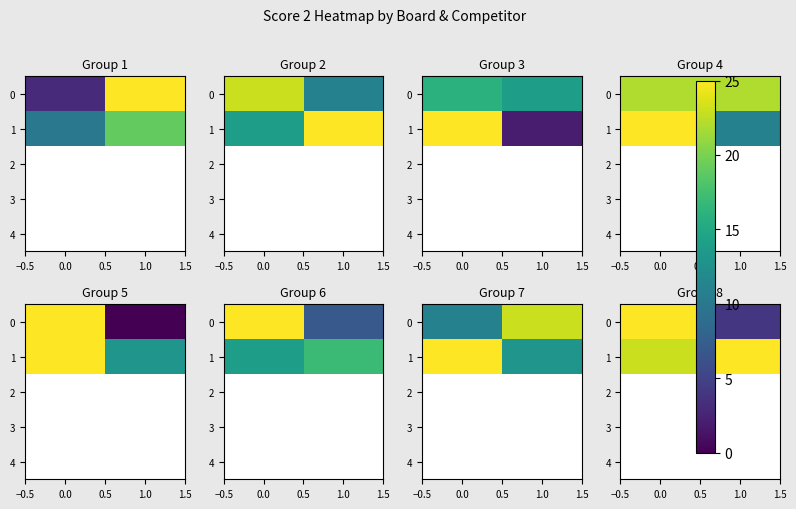

How many series are shown in this chart?

5